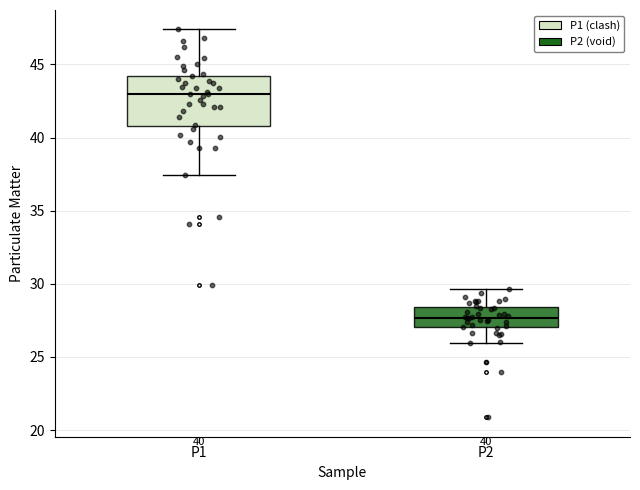

Which box's median line is the highest?

P1